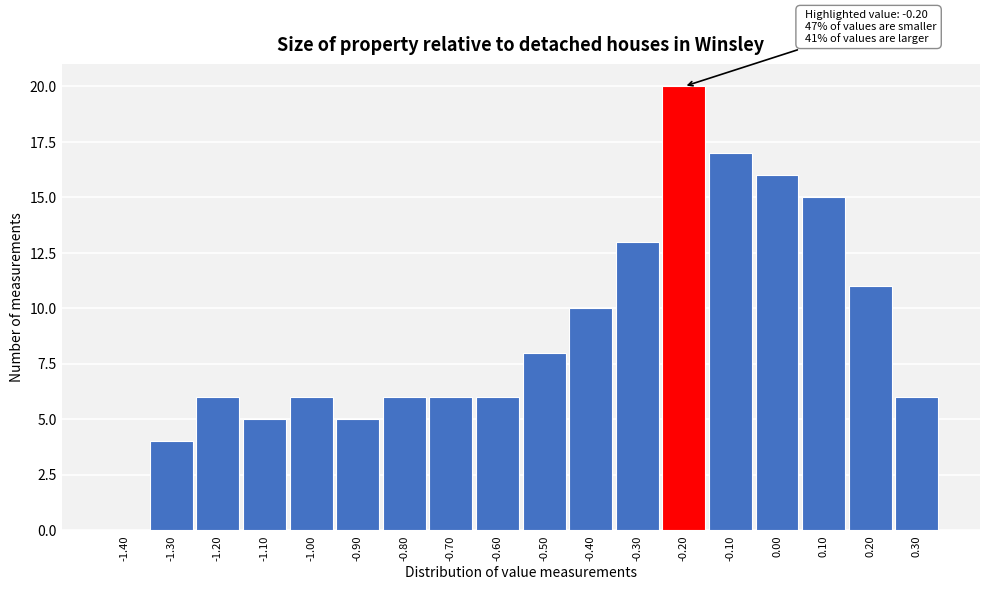

Reading right to left, list all the values displayed in this chart.

0.30=6	0.20=11	0.10=15	0.00=16	-0.10=17	-0.20=20	-0.30=13	-0.40=10	-0.50=8	-0.60=6	-0.70=6	-0.80=6	-0.90=5	-1.00=6	-1.10=5	-1.20=6	-1.30=4	-1.40=0